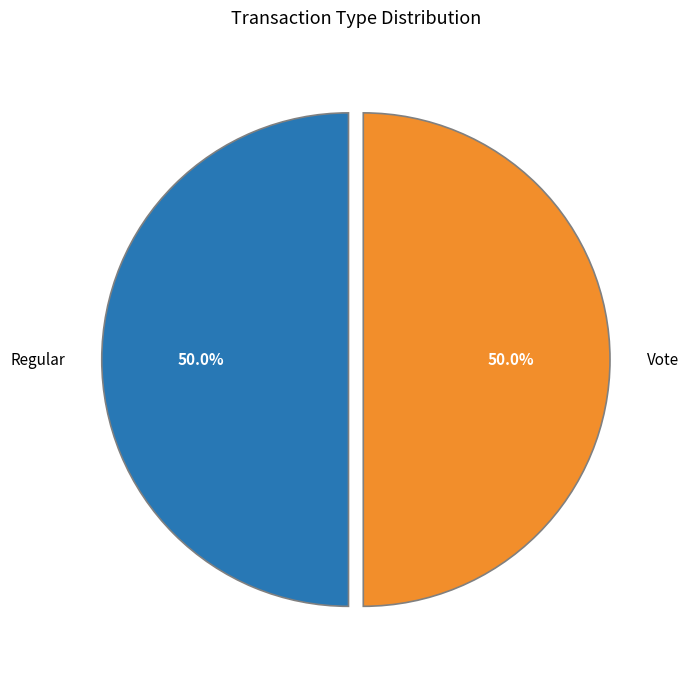

What percentage do Regular and Vote together represent?

100.0%